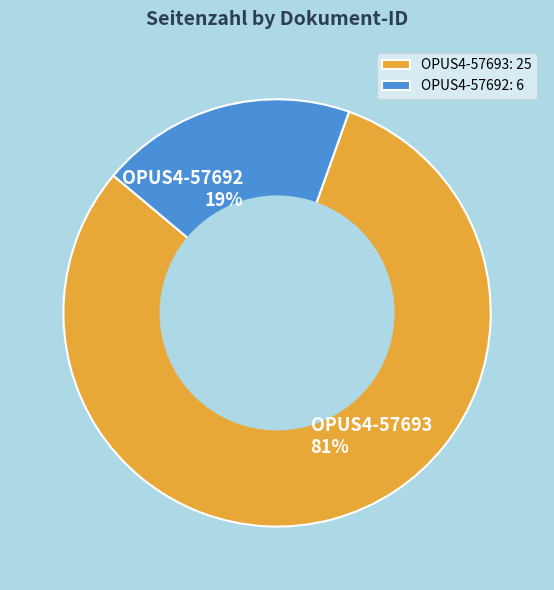

Is there a majority slice in this chart?

Yes